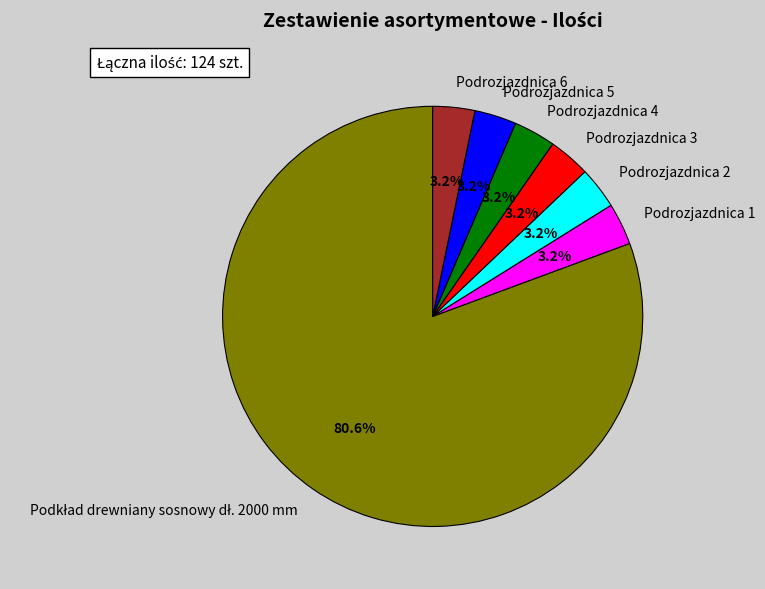

What is the ratio of the value at Podrozjazdnica 2 to the value at Podrozjazdnica 6?

1.0